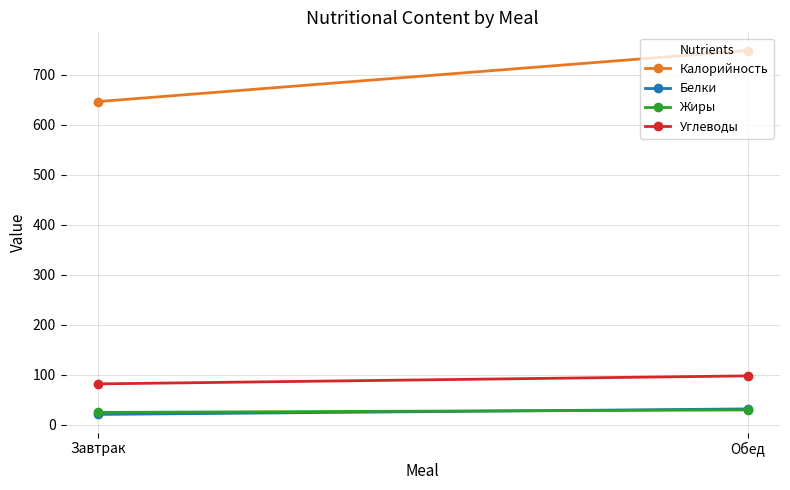

Which series has the widest spread of values?

Калорийность